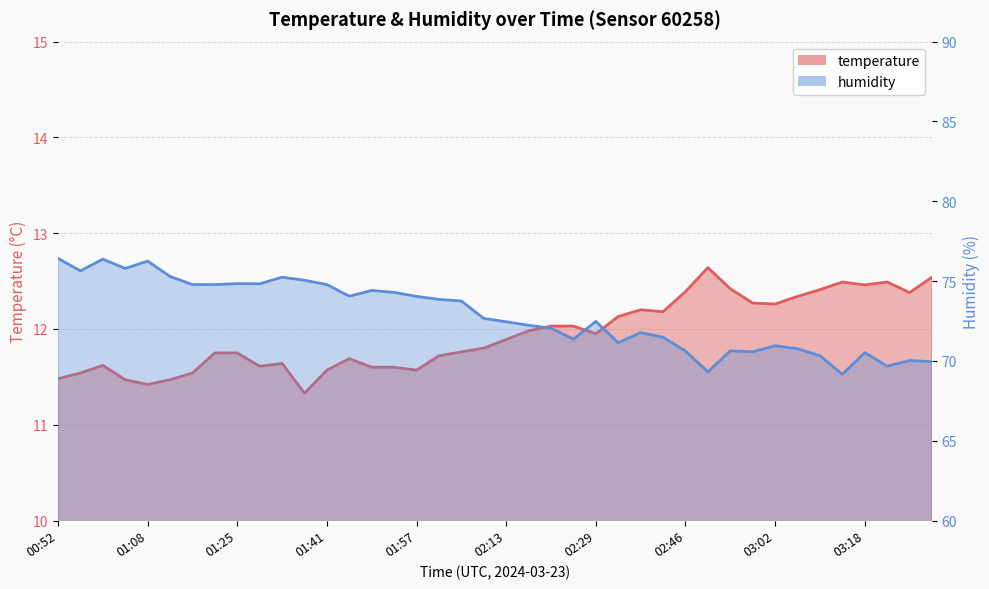

What is the value of the temperature point at the 39th from the left?

12.4